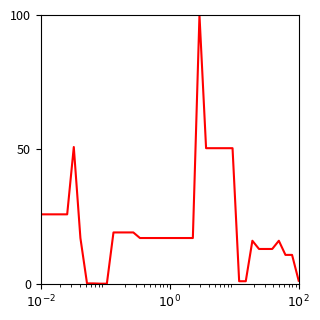

What is the difference between the maximum and minimum values?

100.0